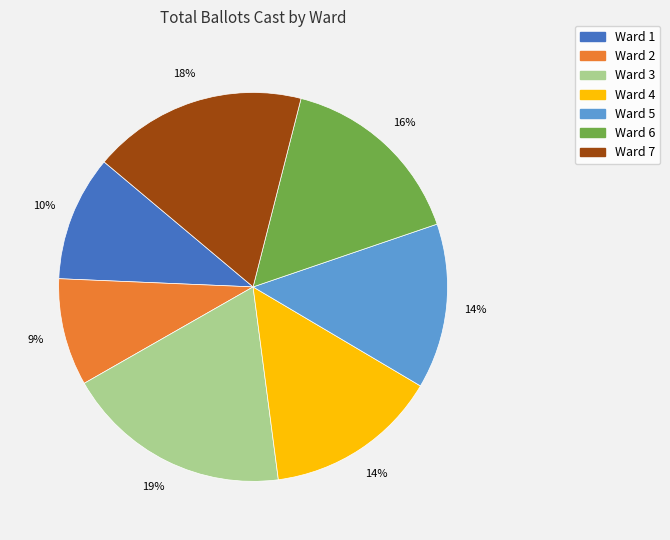

What is the largest slice in the pie chart?

Ward 3